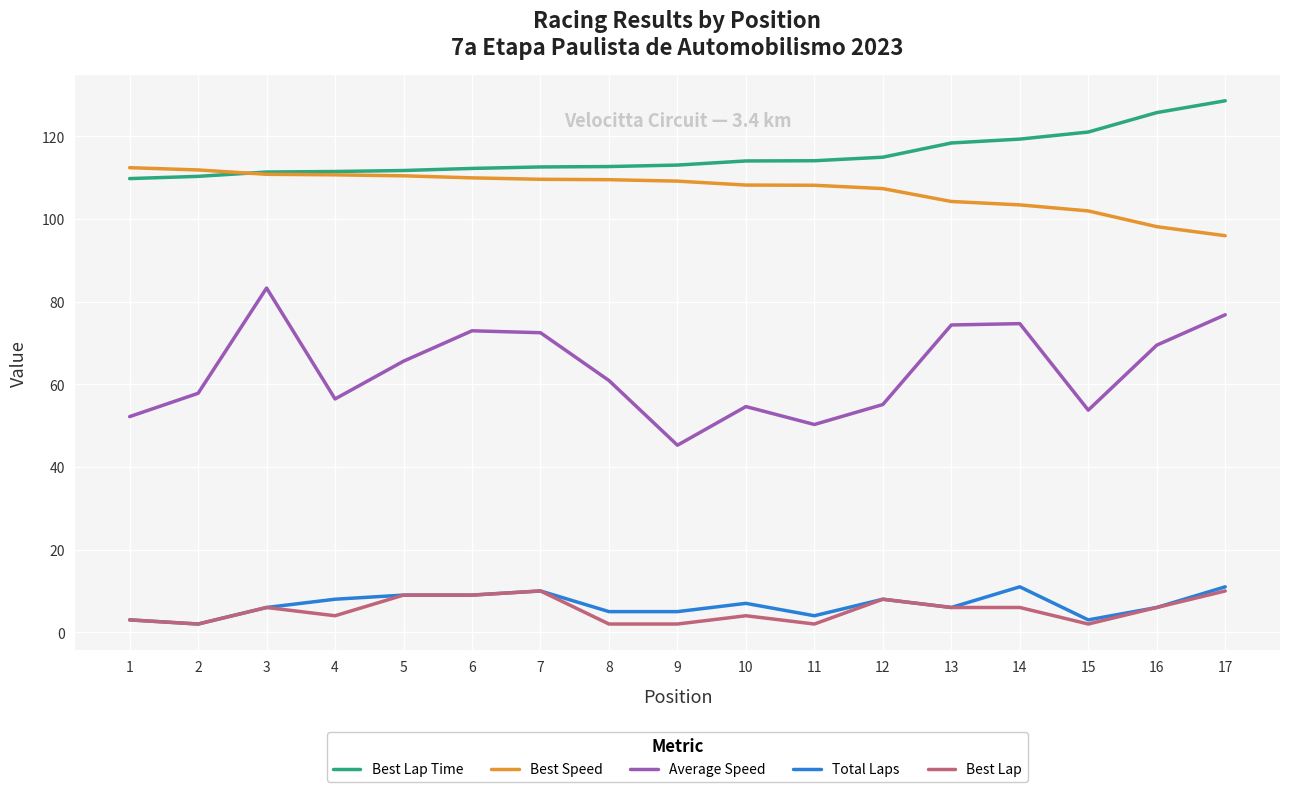

True or false: Average Speed and Best Lap cross at least once.

False